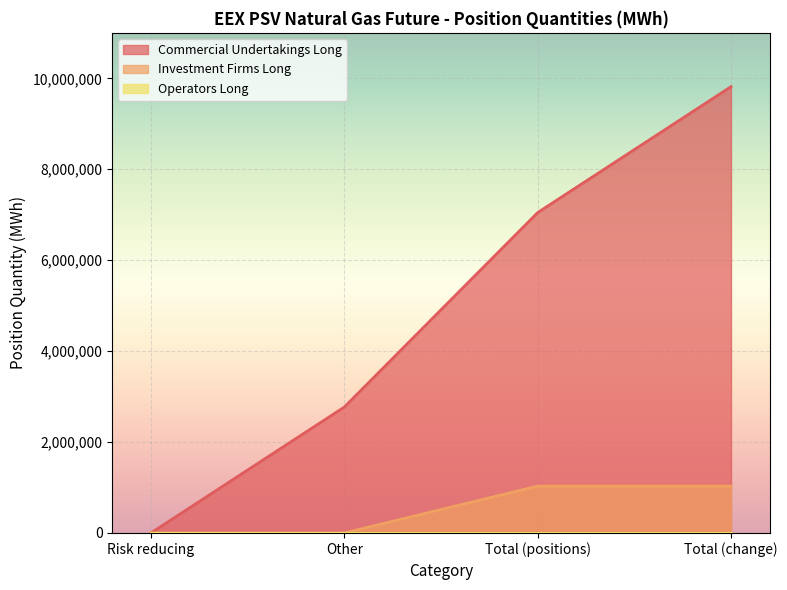

At which category is the sum across all series the highest?

Total (change)